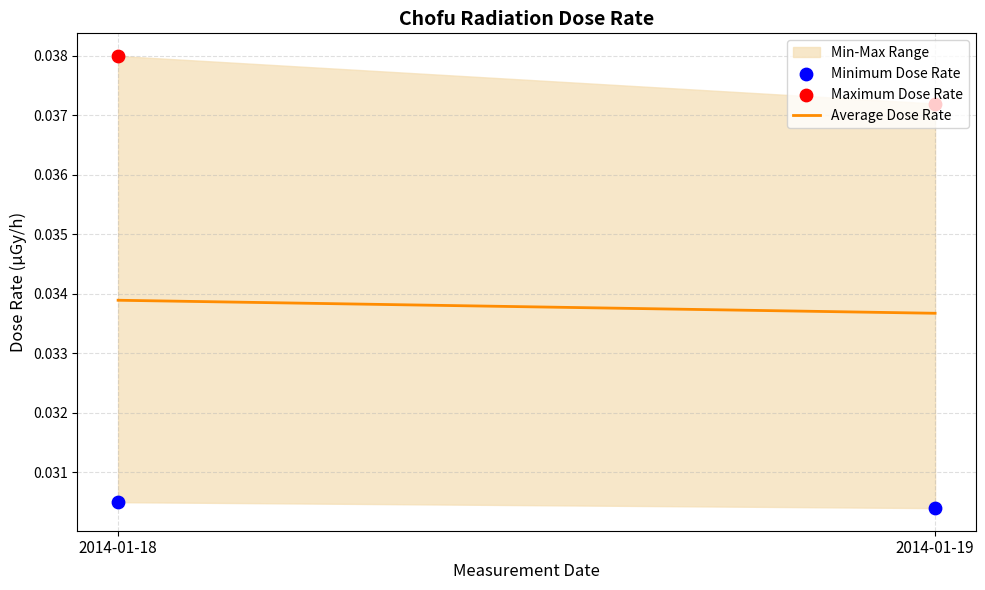

What is the total value across all series at 2014-01-19?

0.1